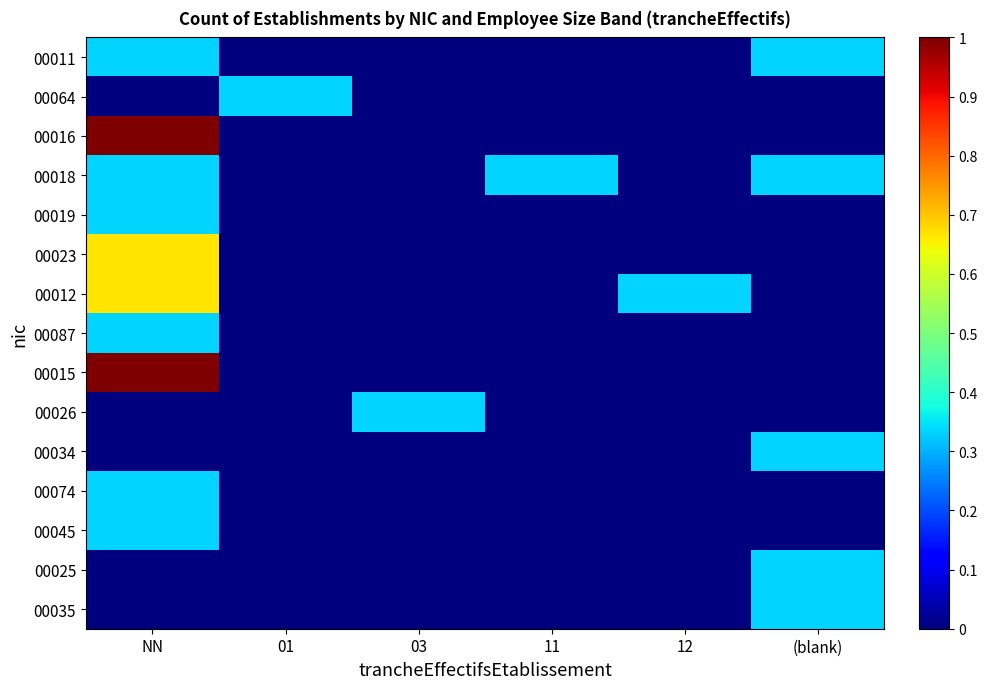

Which series has the widest spread of values?

00016